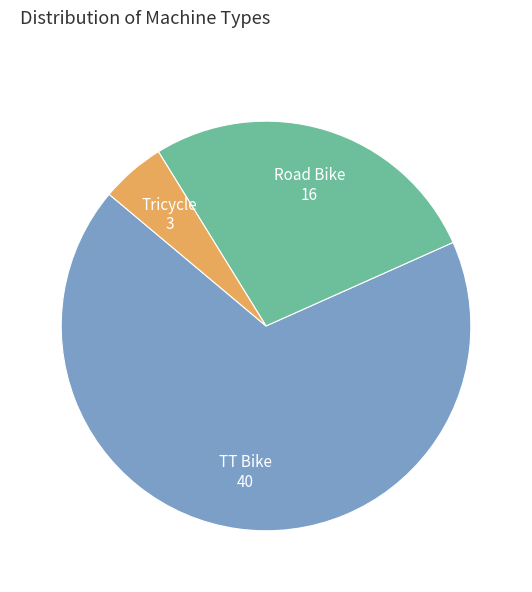

Approximately how many times larger is the value at TT Bike compared to Road Bike?

2.5